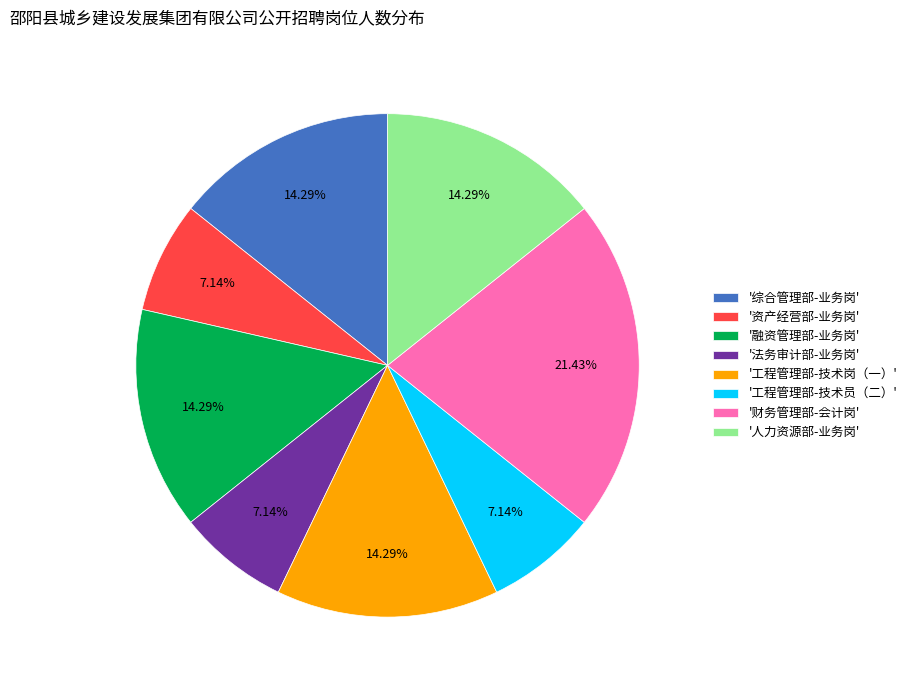

Does '综合管理部-业务岗' account for over 50% of the chart?

No